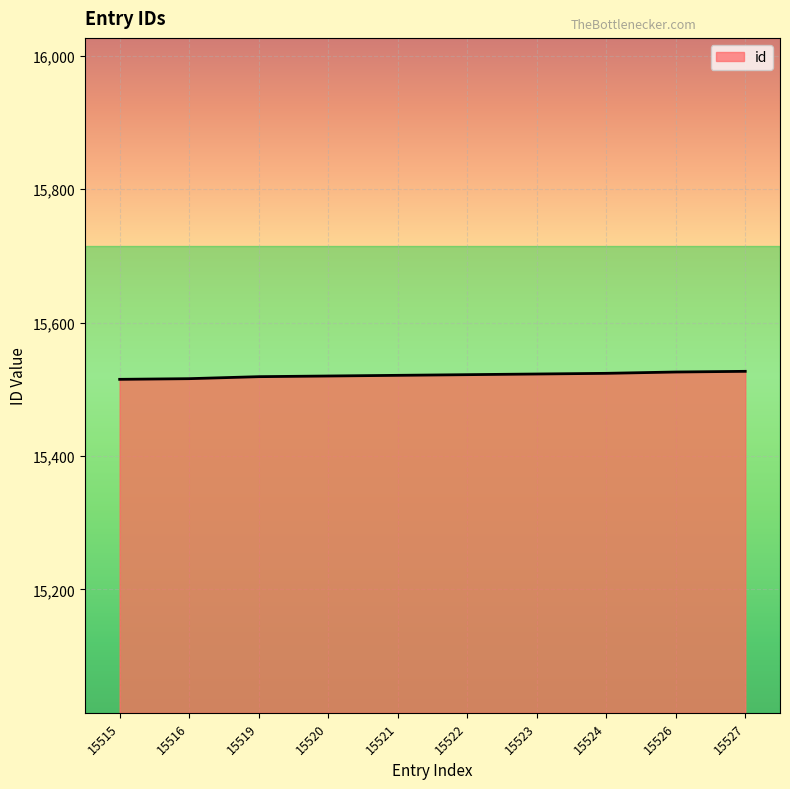

Approximately how many times larger is the value at 15523 compared to 15521?

1.0